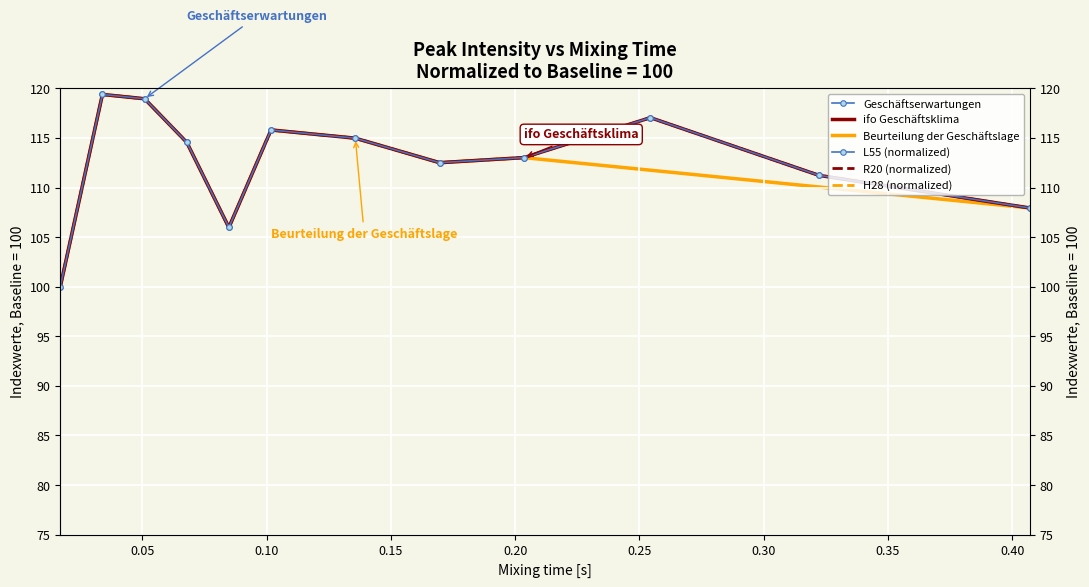

Where does the W60 series first go above 114?

0.03392